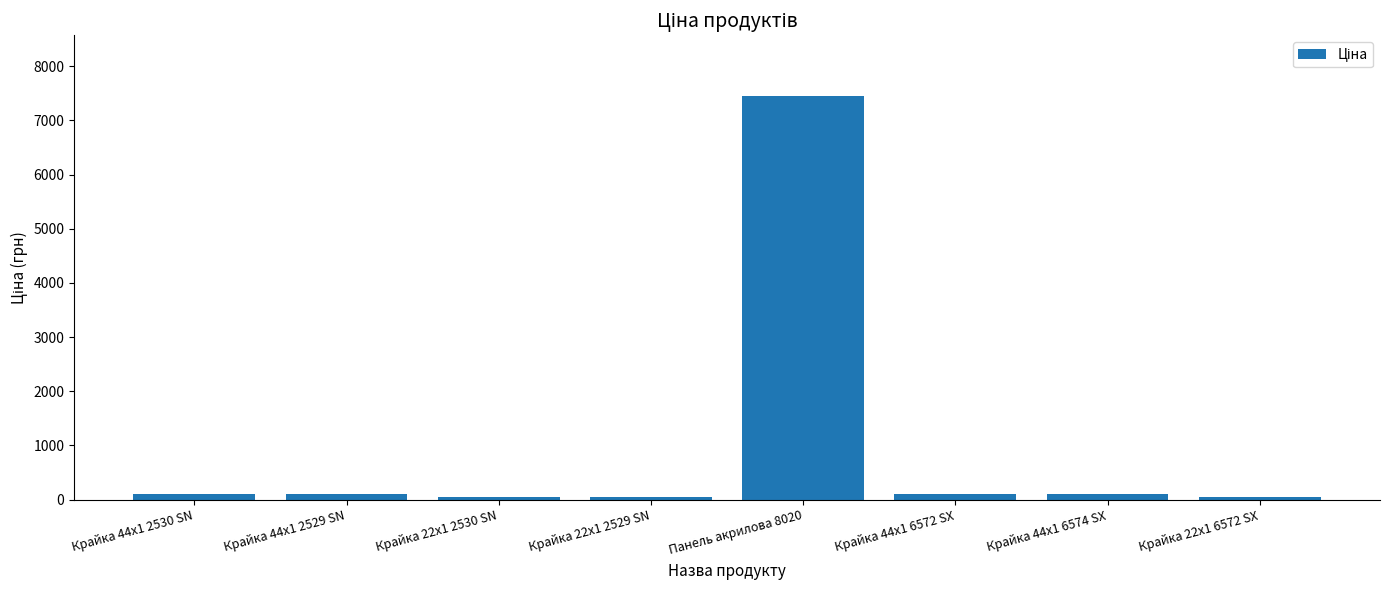

Read the value at Панель акрилова 8020.

7453.8